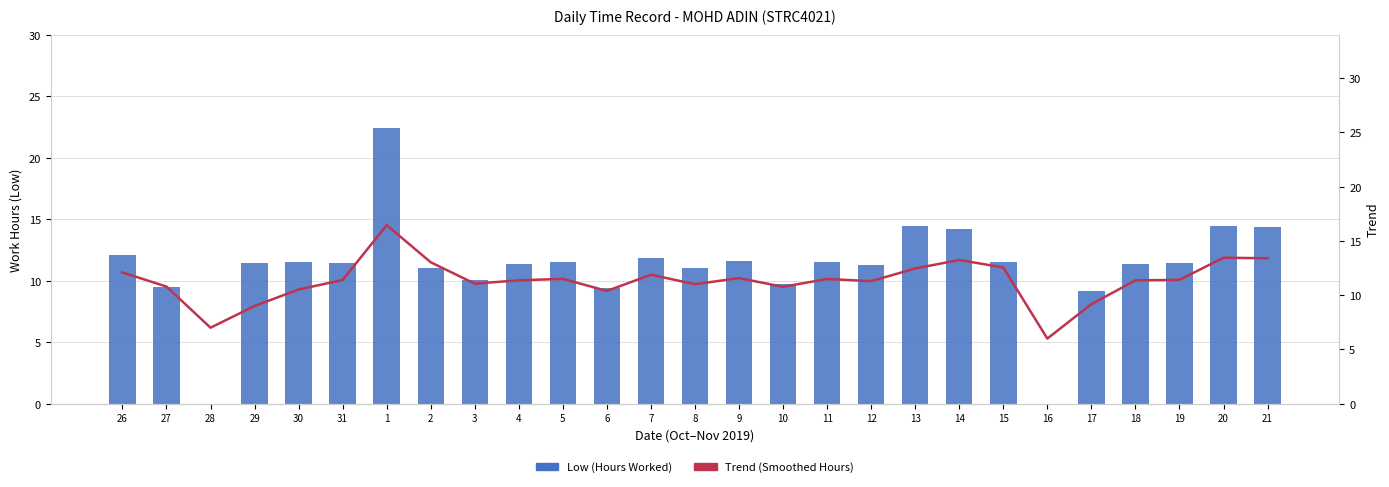

What is the label of the 16th bar from the left?

10